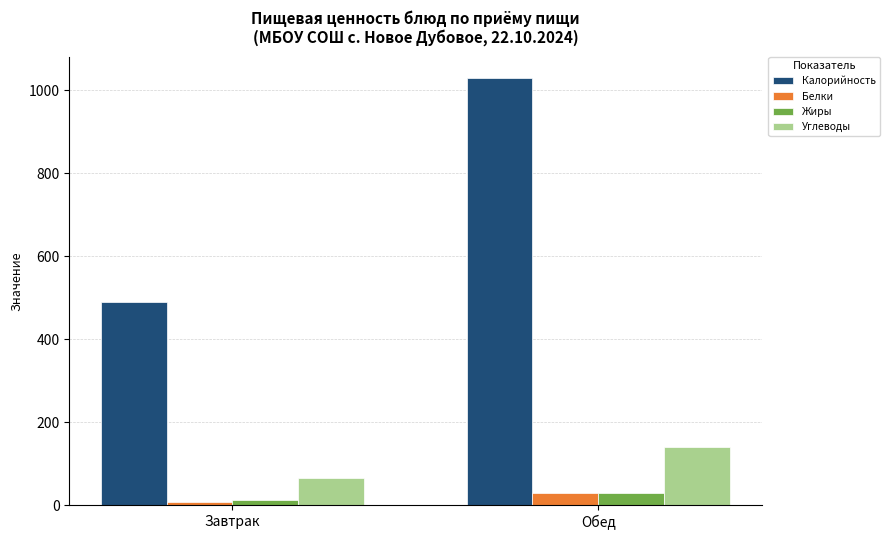

The value of Углеводы at Обед is 140.6. True or false?

True